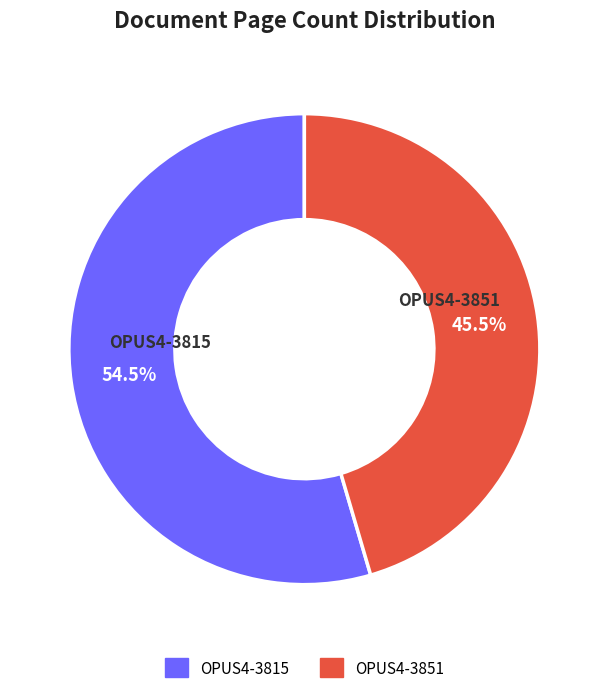

Which category accounts for the majority?

OPUS4-3815